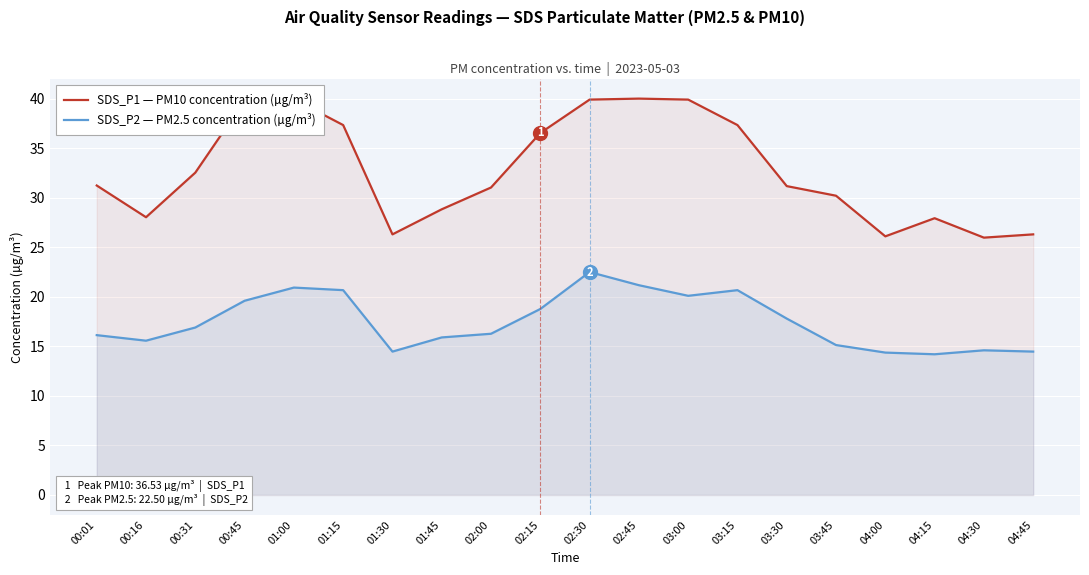

At how many categories does at least one series exceed 39?

5